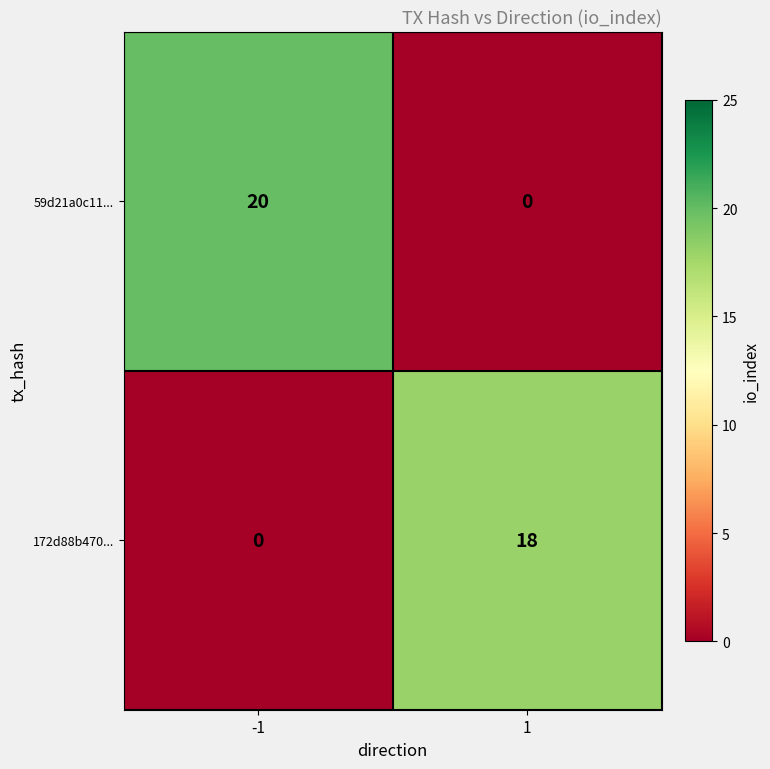

What is the total value across all series at 1?

18